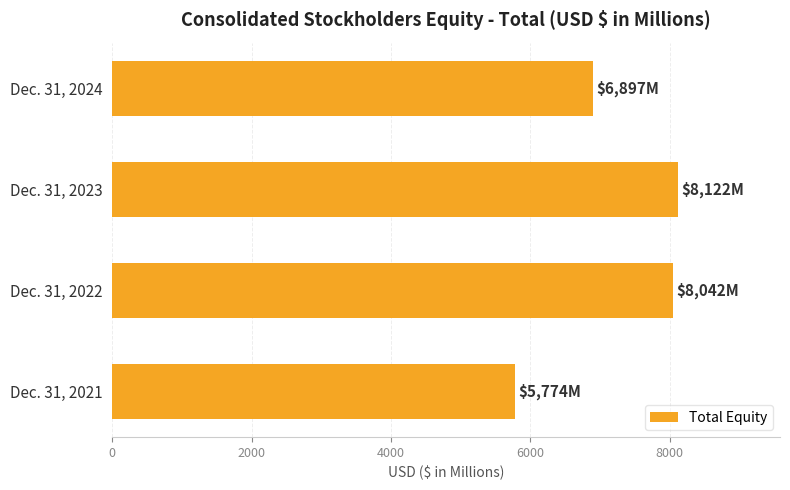

Approximately how many times larger is the value at Dec. 31, 2024 compared to Dec. 31, 2021?

1.2